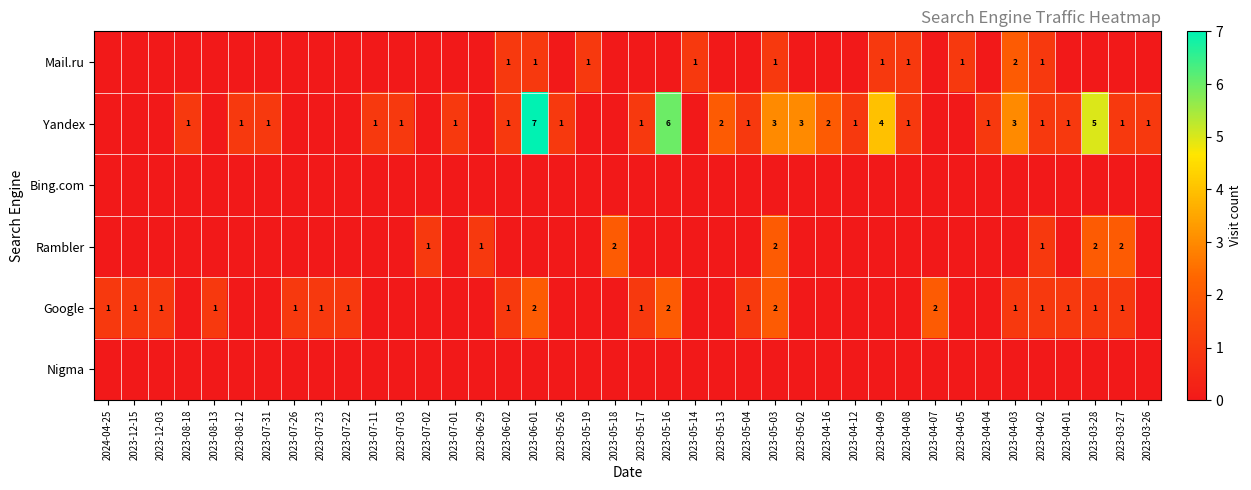

The value of Yandex at 2023-04-09 is 4. True or false?

True